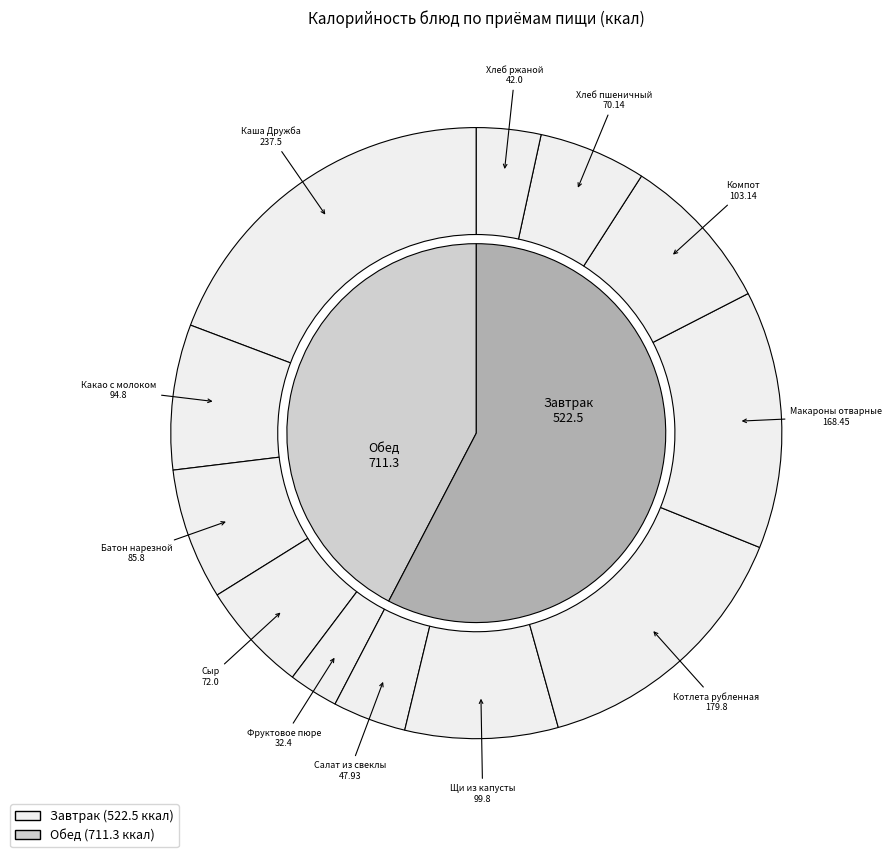

Rank the categories by value from highest to lowest.

Каша Дружба, Котлета рубленная, Макароны отварные, Компот, Щи из капусты, Какао с молоком, Батон нарезной, Сыр, Хлеб пшеничный, Салат из свеклы, Хлеб ржаной, Фруктовое пюре